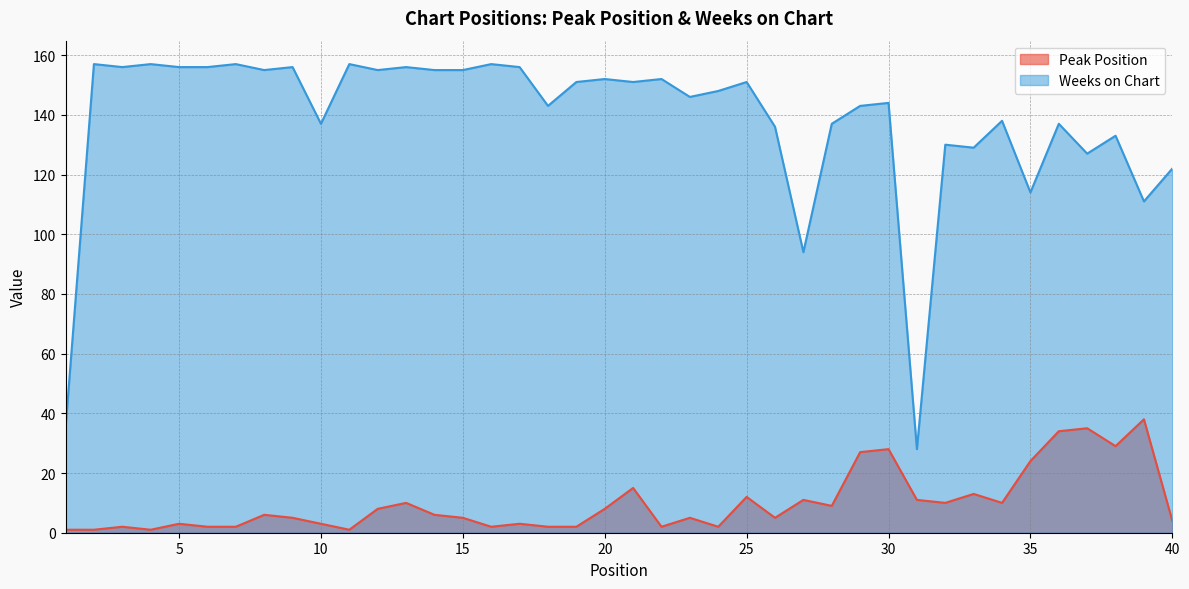

What is the value of the Peak Position point at the 28th from the left?

9